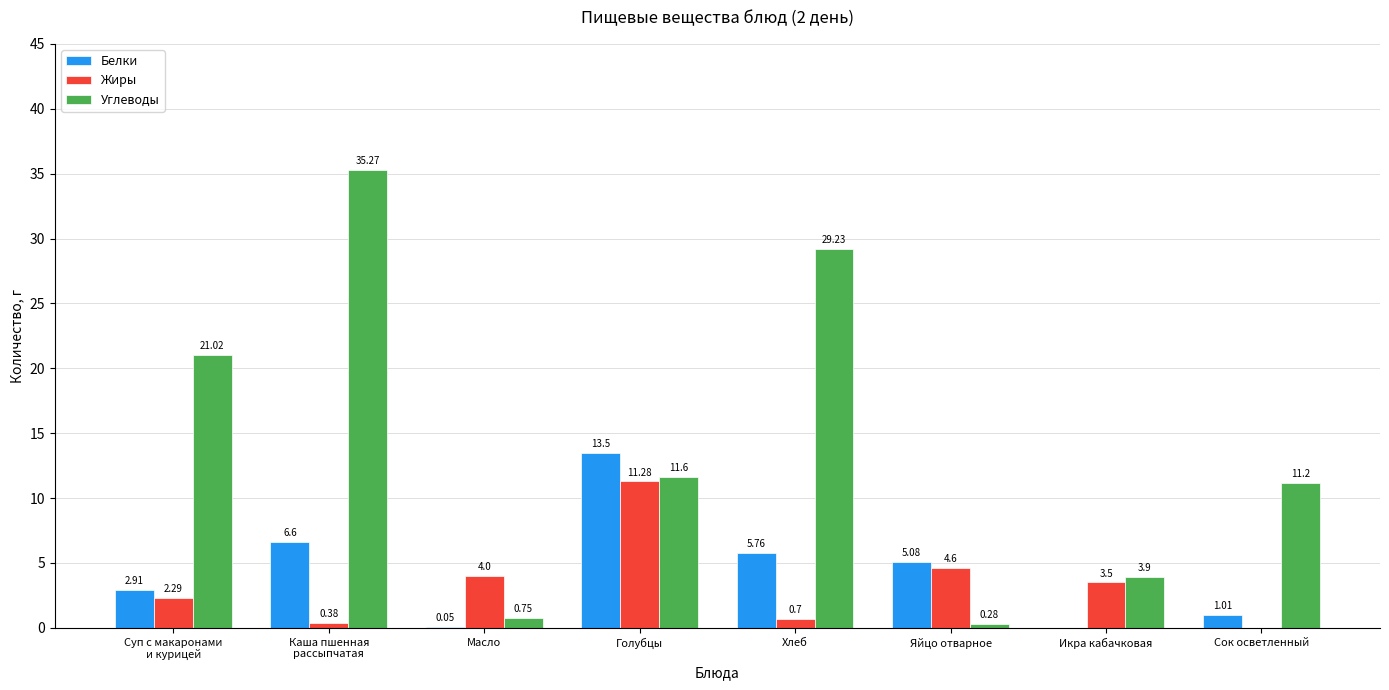

What is the sum of the Белки values at Сок осветленный and Яйцо отварное?

6.1